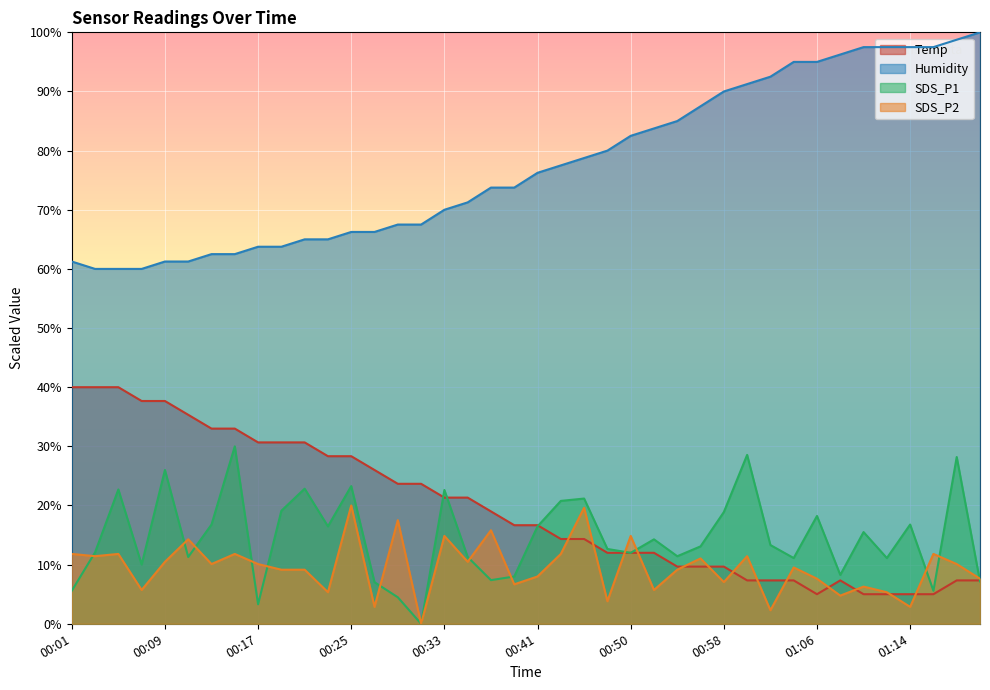

List the labels in order of SDS_P1 value, smallest first.

00:31, 00:17, 00:29, 00:01, 01:16, 00:27, 01:20, 00:37, 00:39, 01:08, 00:07, 01:04, 01:12, 00:11, 00:35, 00:54, 00:50, 00:03, 00:48, 00:56, 01:02, 00:52, 01:10, 00:23, 00:41, 00:13, 01:14, 01:06, 00:58, 00:19, 00:43, 00:45, 00:33, 00:05, 00:21, 00:25, 00:09, 01:18, 01:00, 00:15